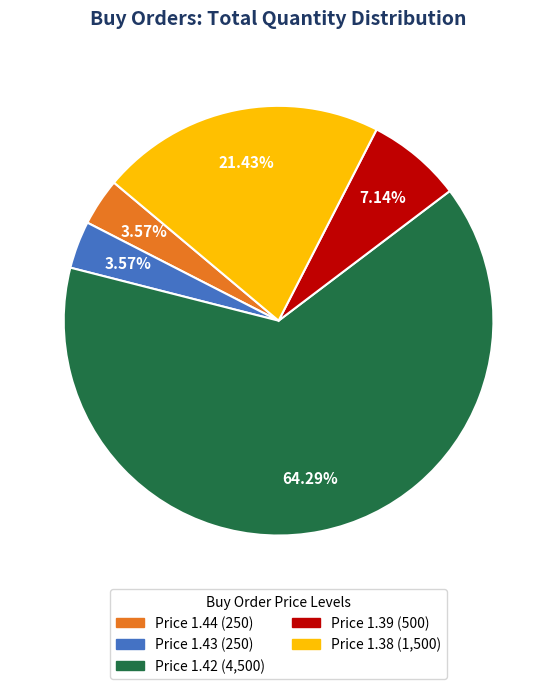

To the nearest percent, what is the difference between the largest and smallest slice percentages?

61%